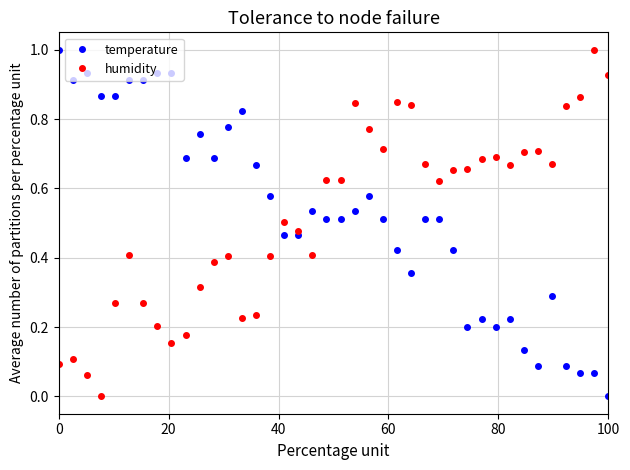

What is the maximum value shown in the chart?

1.0